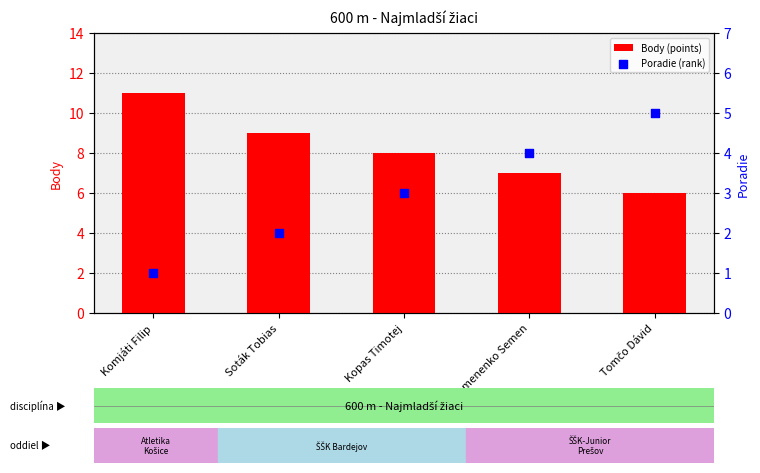

Is the value of Poradie (rank) at Kopas Timotej greater than the value of Body (points) at Soták Tobias?

No